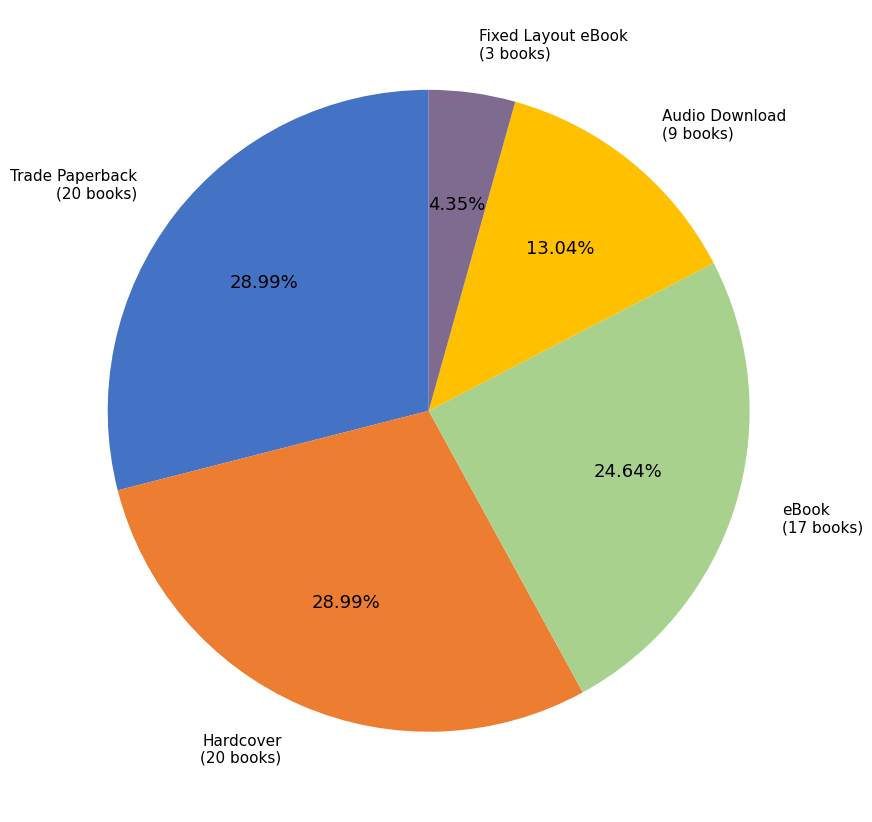

Does any single category account for the majority?

No